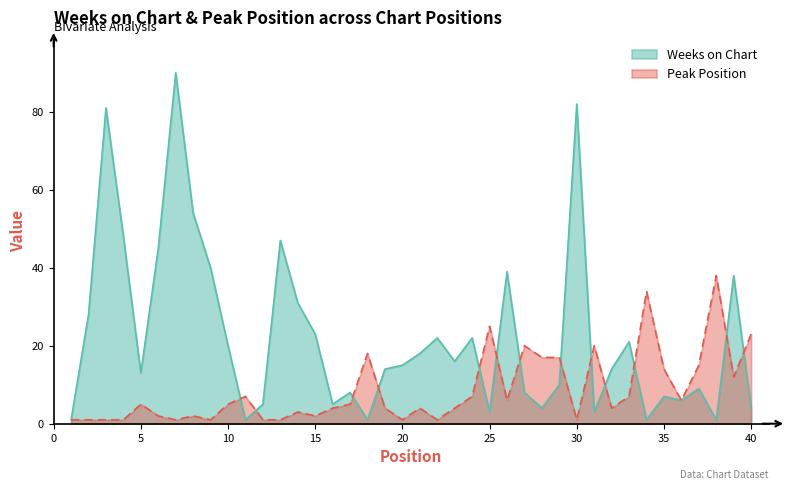

What is the difference between the Weeks on Chart values at 4 and 35?

41